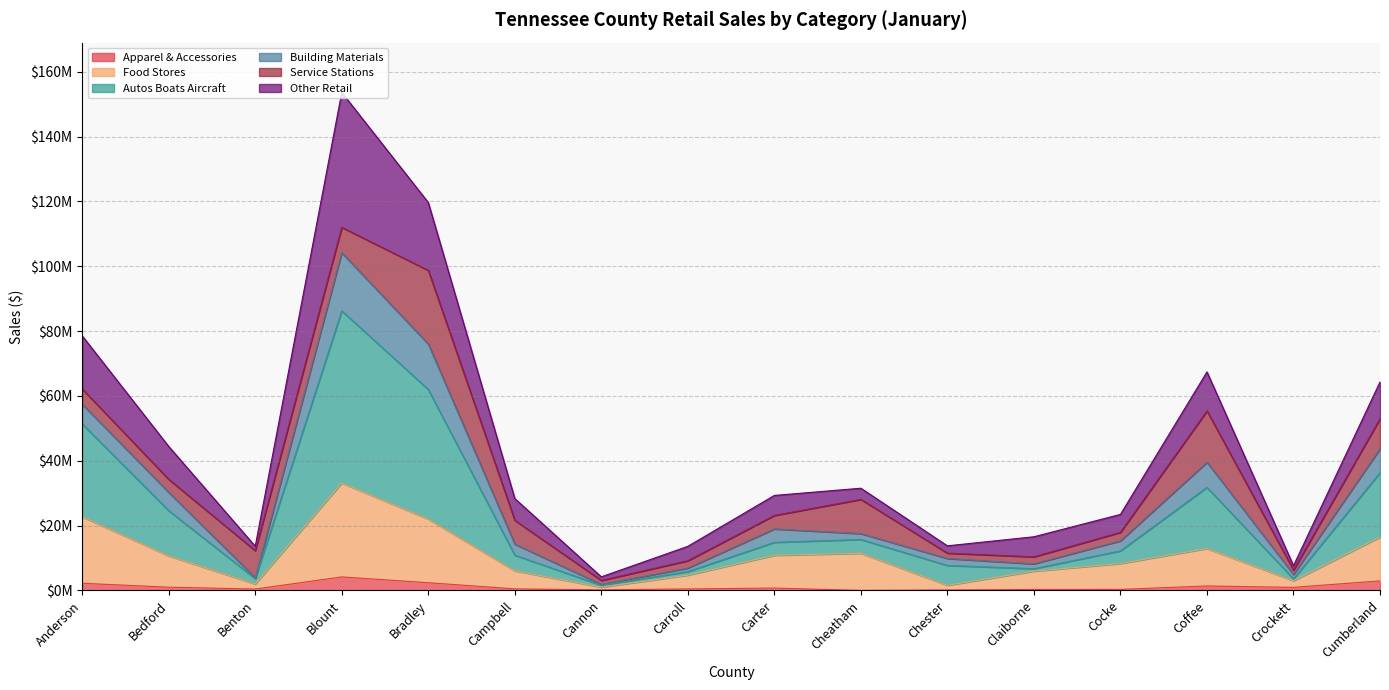

What are all the series names shown in the legend?

Apparel & Accessories, Food Stores, Autos Boats Aircraft, Building Materials, Service Stations, Other Retail